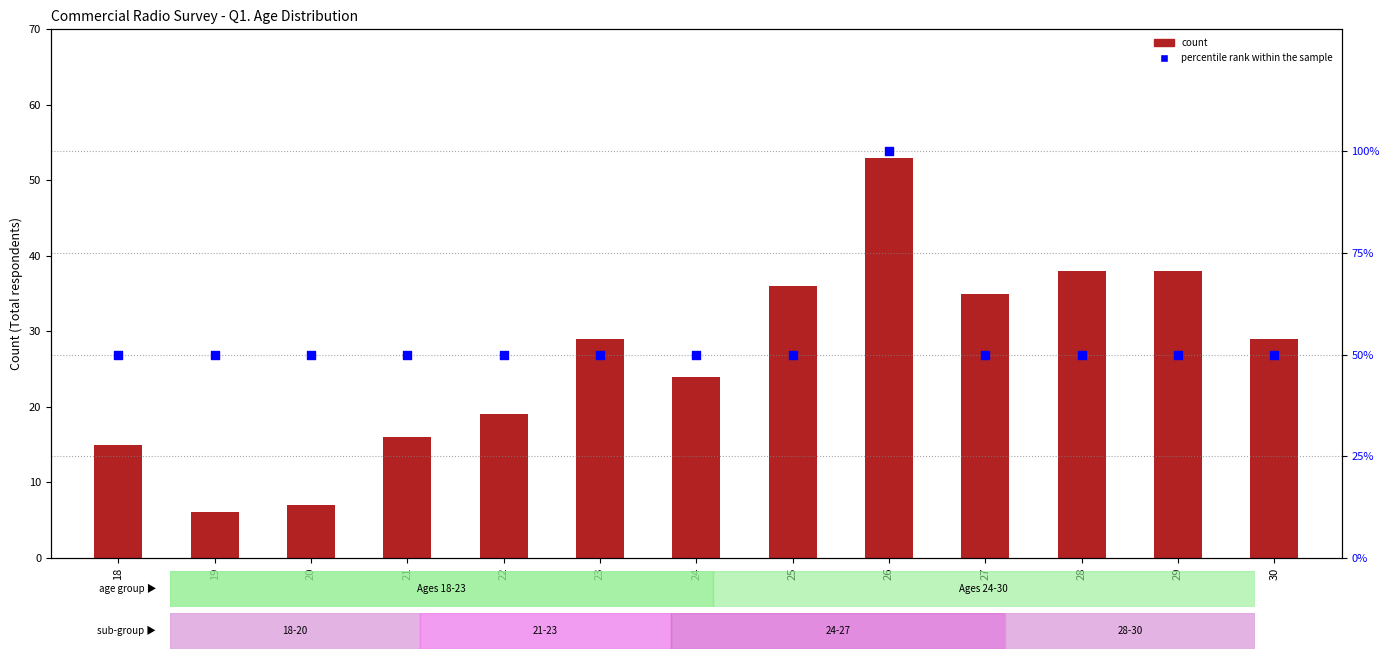

What is the total value across all series at 30?

79